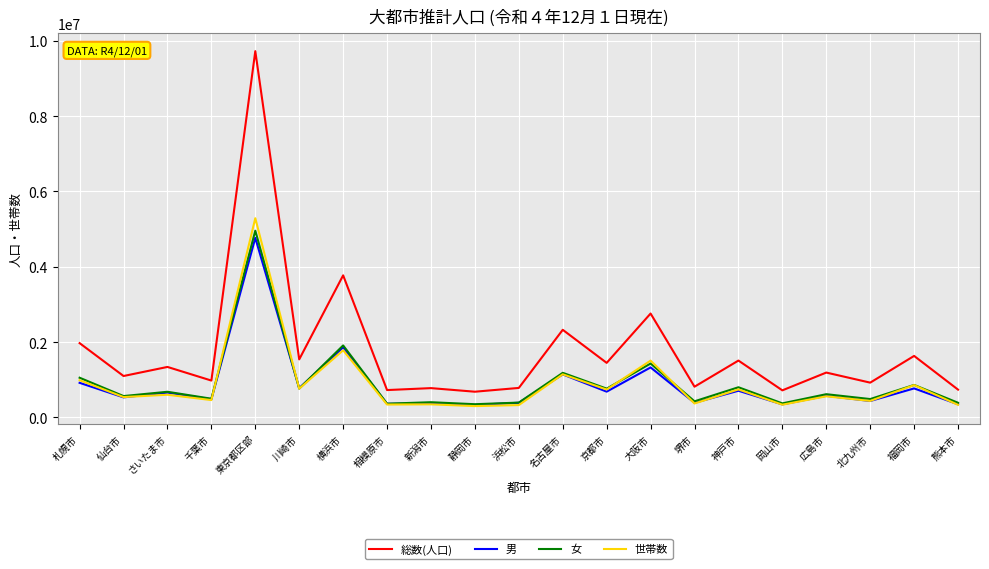

True or false: 総数(人口) has a value of 980412 at 川崎市.

False